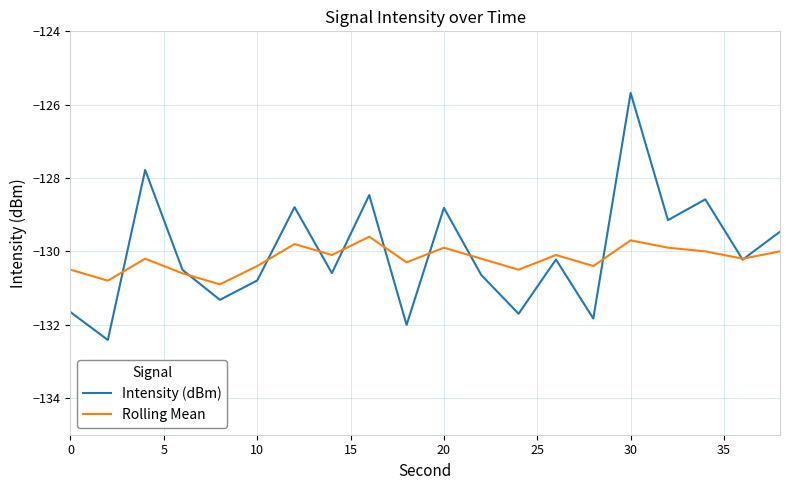

What is the greatest value displayed?

-125.7